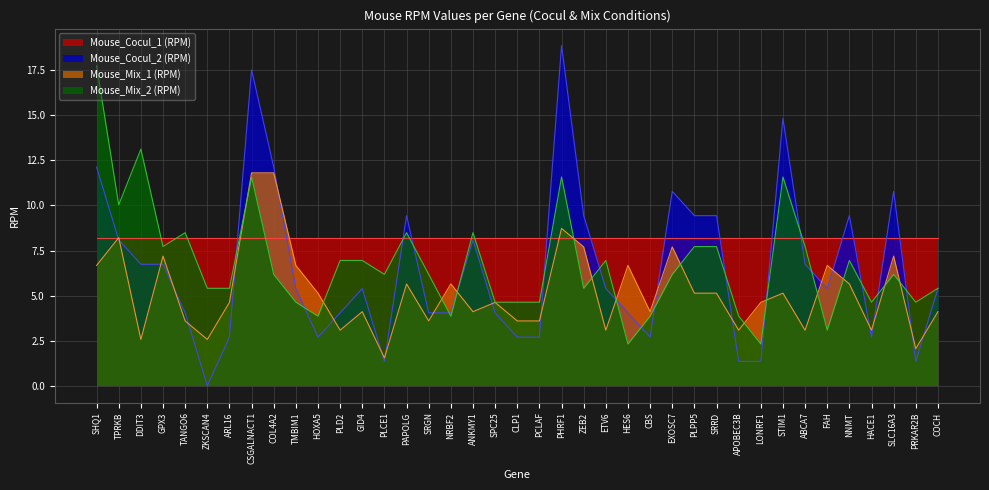

How many values in the Mouse_Mix_2 (RPM) series exceed 6?

22